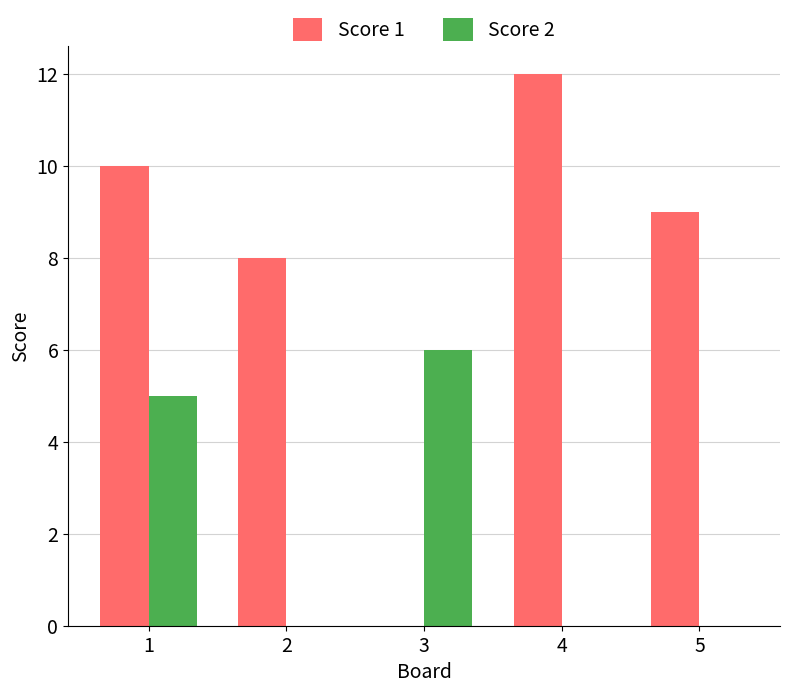

Which series has the largest total across all categories?

Score 1